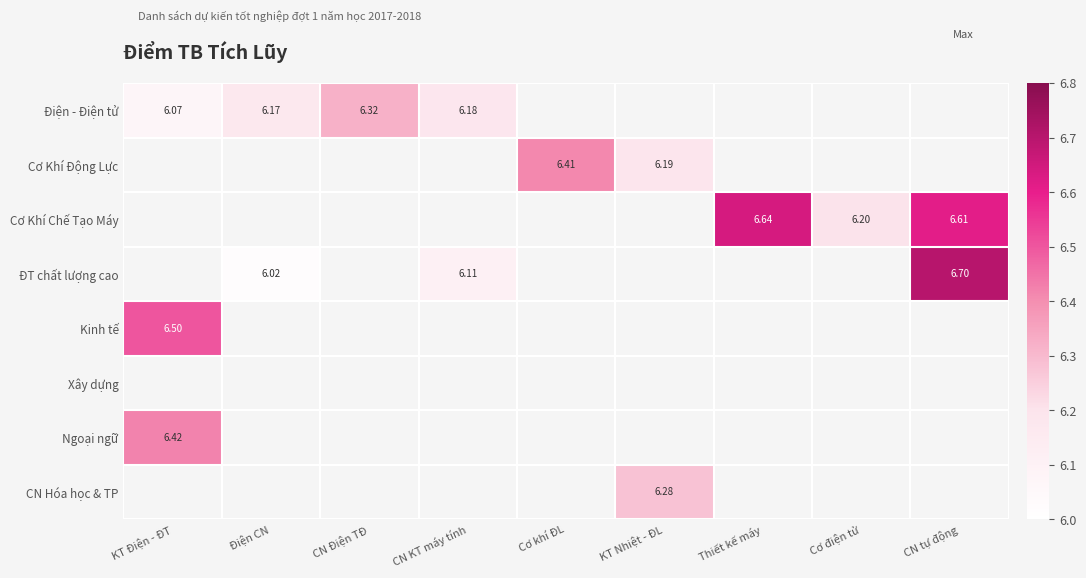

Which has a higher value, KT Điện - ĐT or CN KT máy tính?

CN KT máy tính